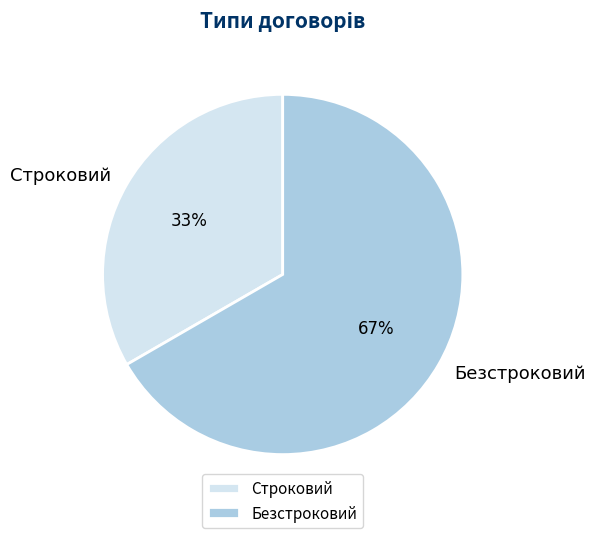

How many segments does this pie chart have?

2